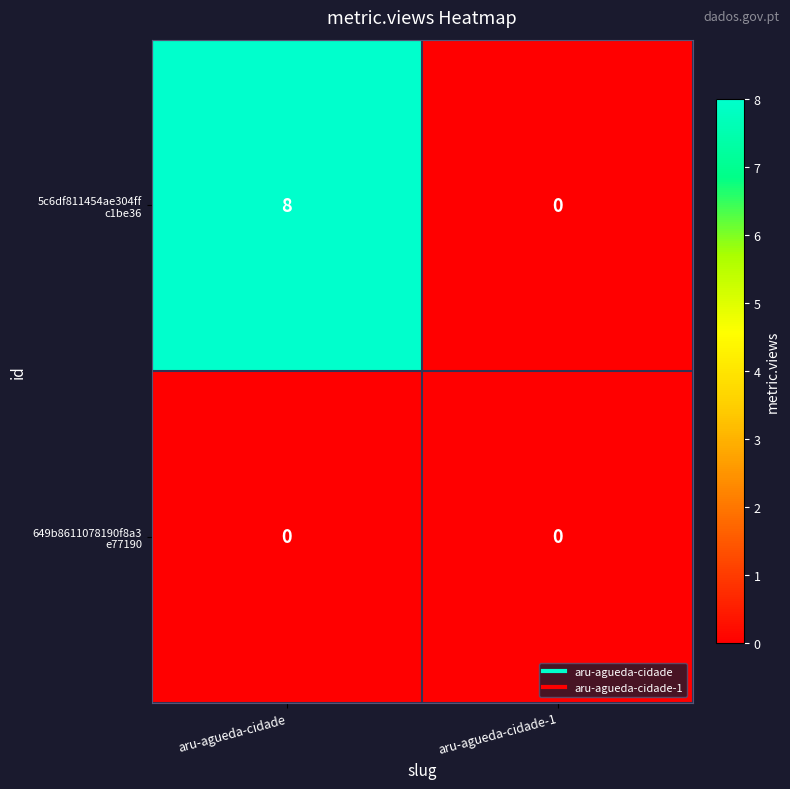

At which category is the sum across all series the highest?

aru-agueda-cidade